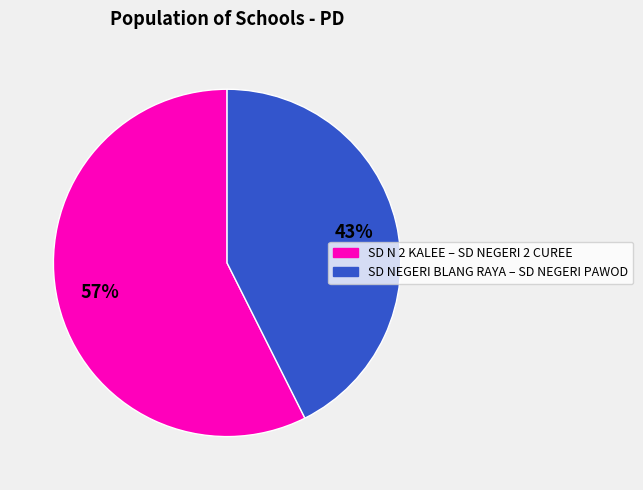

Is there any slice that represents more than half of the pie?

Yes